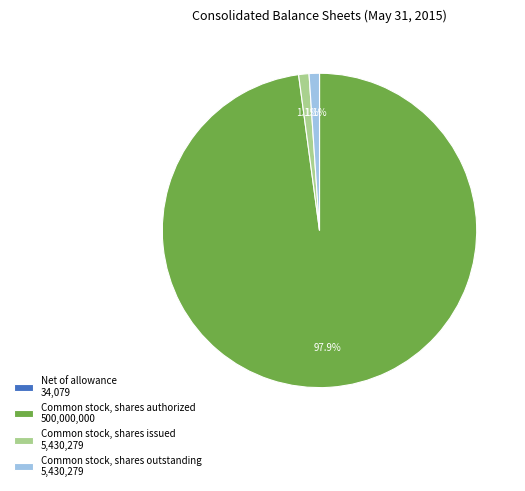

To the nearest percent, what portion does Common stock, shares outstanding represent?

1%